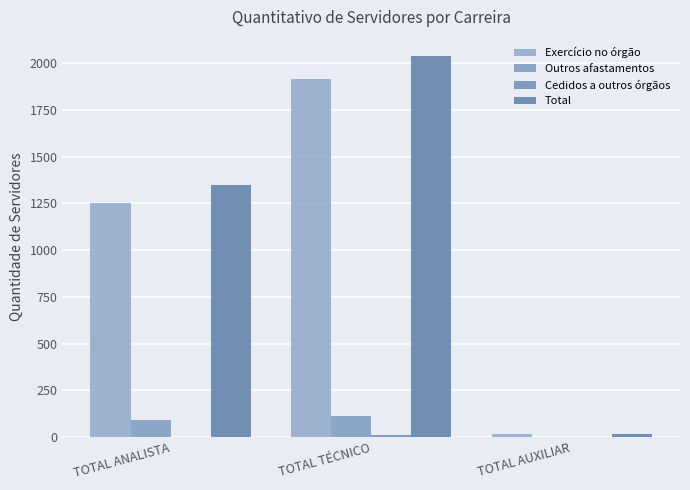

At TOTAL TÉCNICO, list the series in order from smallest to largest.

Cedidos a outros órgãos, Outros afastamentos, Exercício no órgão, Total